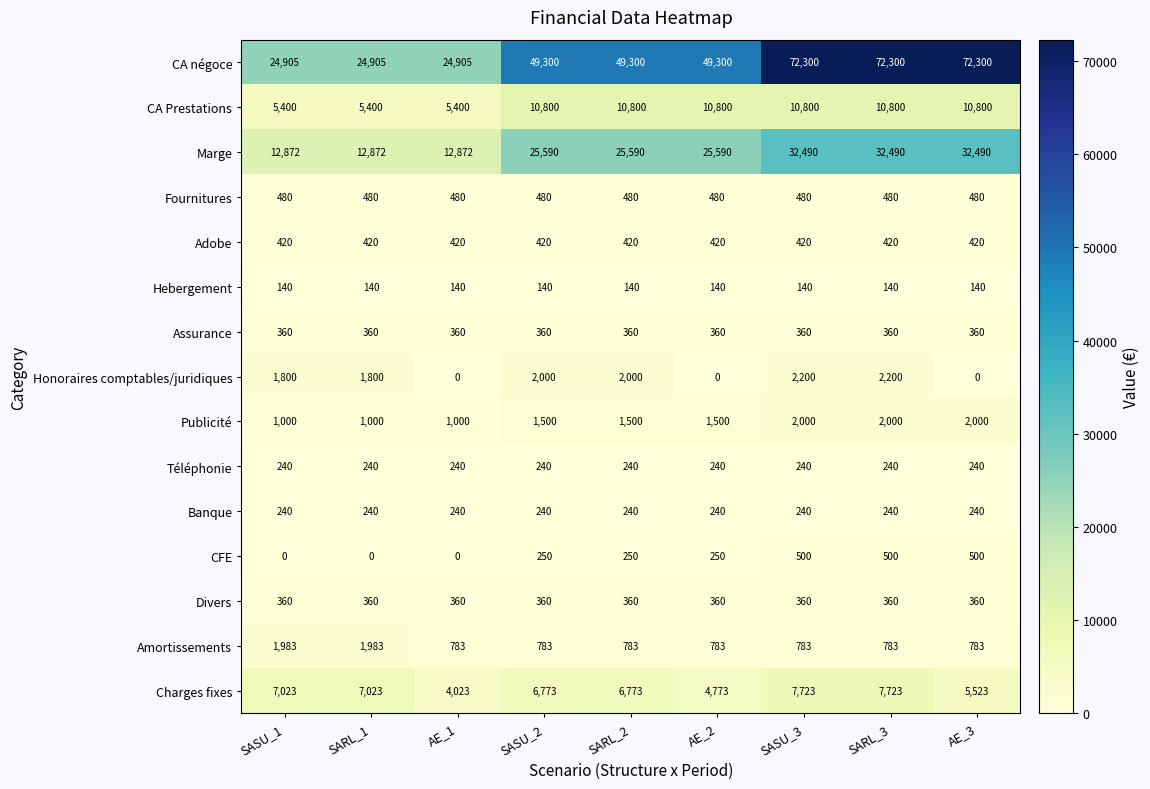

What is the total value across all series at SARL_2?

99236